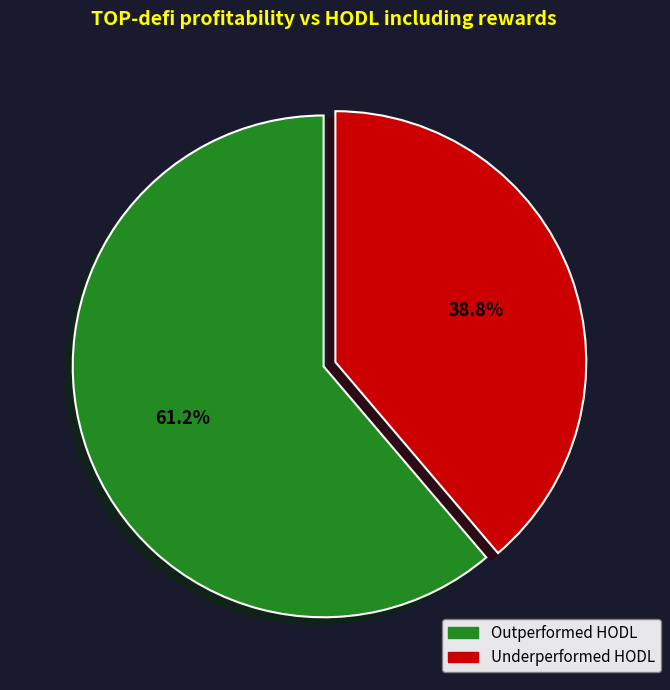

Which has a higher value, Underperformed HODL or Outperformed HODL?

Outperformed HODL